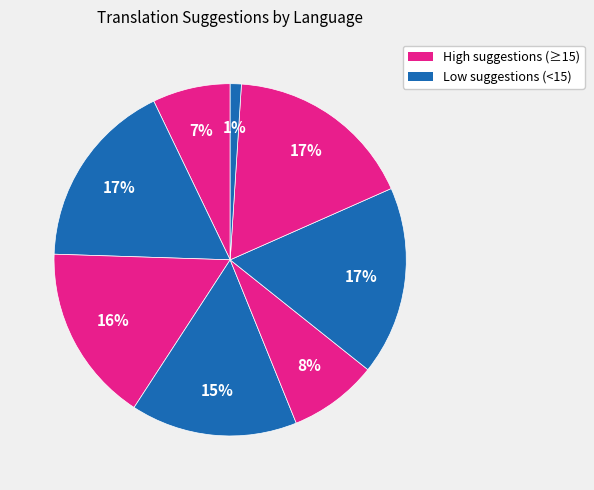

How many segments does this pie chart have?

8